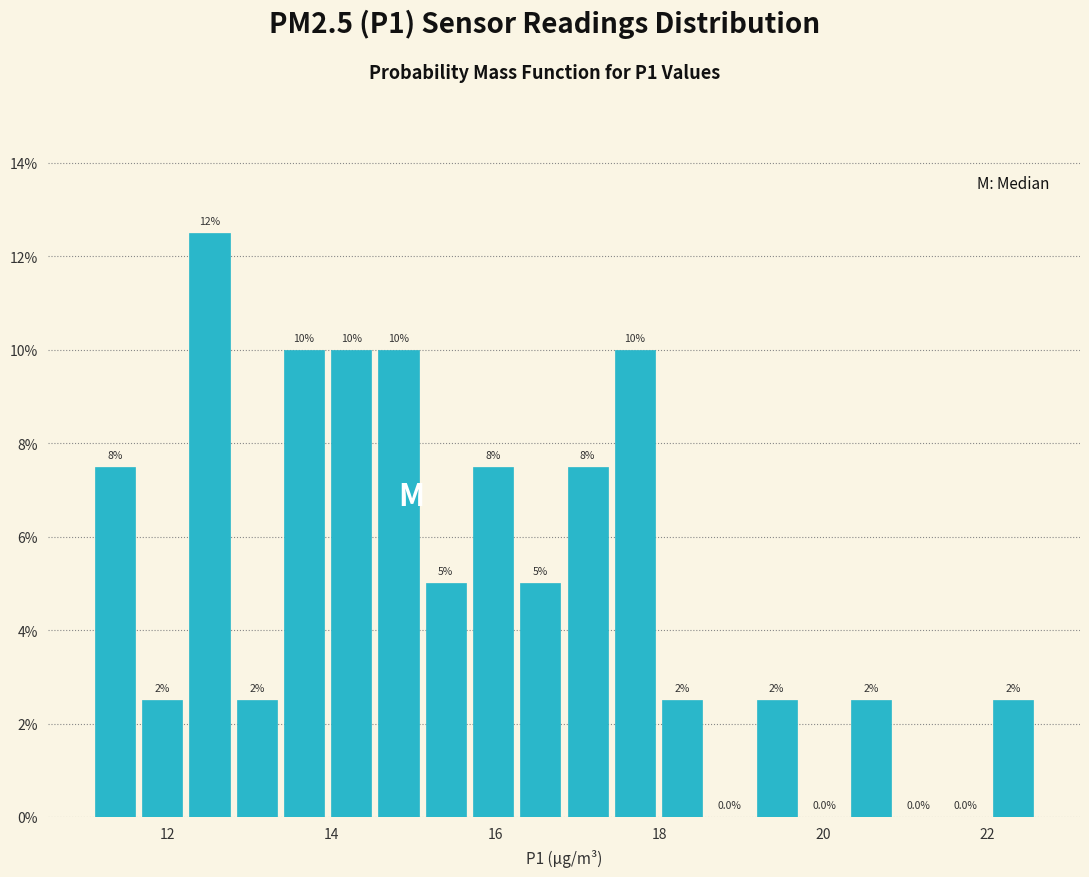

Around what value on the x-axis is the tallest bar? Give the approximate position of its centre, as read against the axis.

12.6